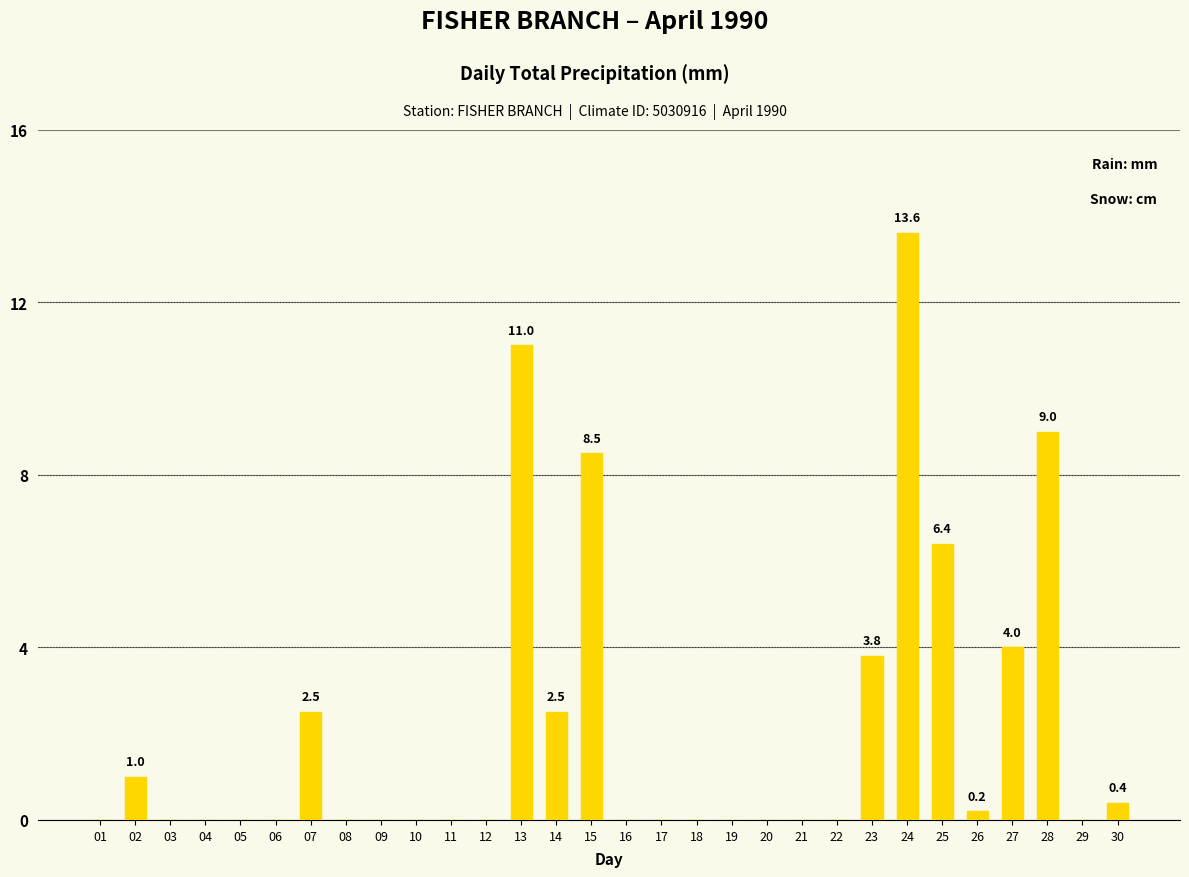

Reading left to right, extract all data points from this chart.

01=0.0	02=1.0	03=0.0	04=0.0	05=0.0	06=0.0	07=2.5	08=0.0	09=0.0	10=0.0	11=0.0	12=0.0	13=11.0	14=2.5	15=8.5	16=0.0	17=0.0	18=0.0	19=0.0	20=0.0	21=0.0	22=0.0	23=3.8	24=13.6	25=6.4	26=0.2	27=4.0	28=9.0	29=0.0	30=0.4